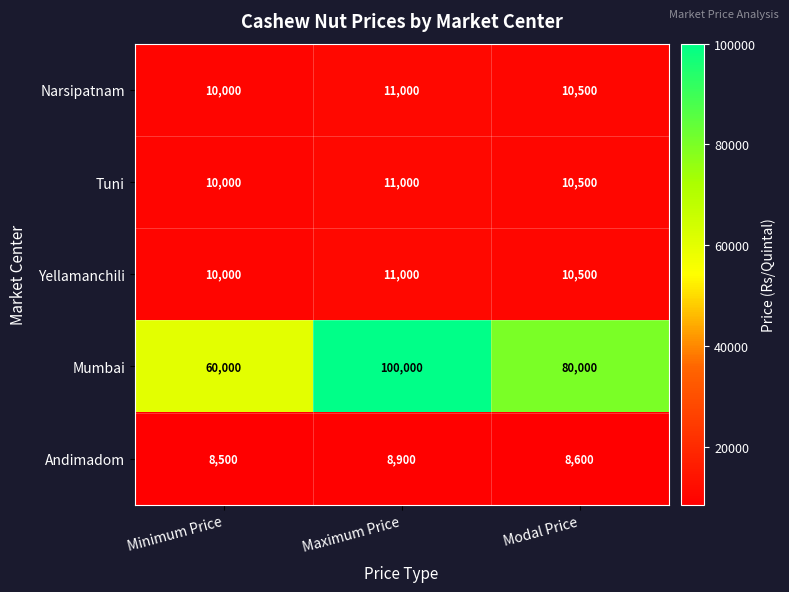

The Andimadom series shows 8500 at Minimum Price. True or false?

True